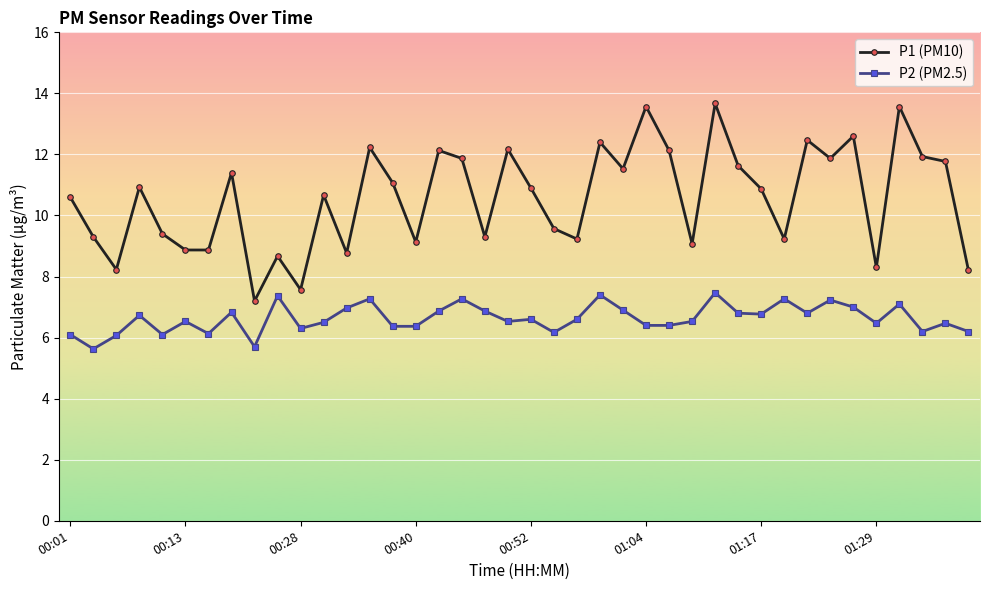

Rank the series by their maximum value, from highest to lowest.

P1 (PM10), P2 (PM2.5)